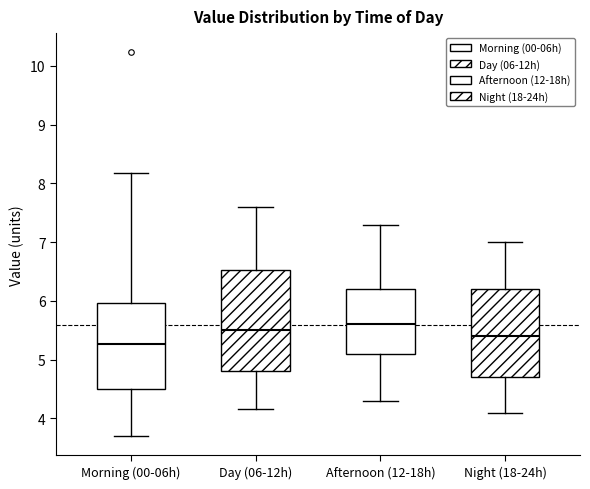

Which box is the tallest, from its lower edge to its upper edge?

Day (06-12h)